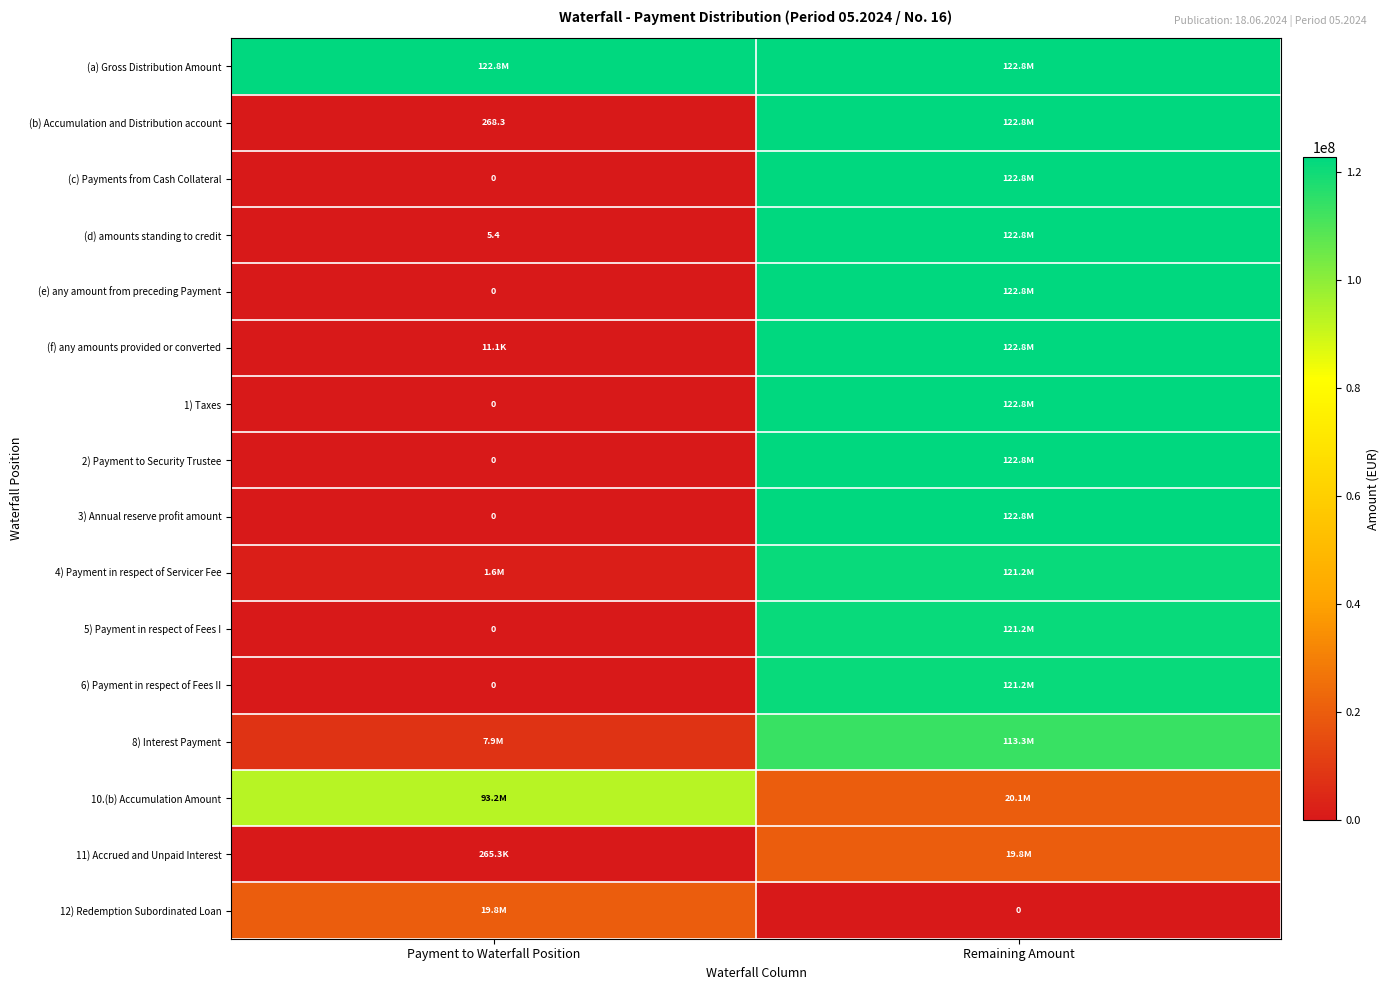

At which label is (e) any amount from preceding Payment closest to 61400325?

Payment to Waterfall Position